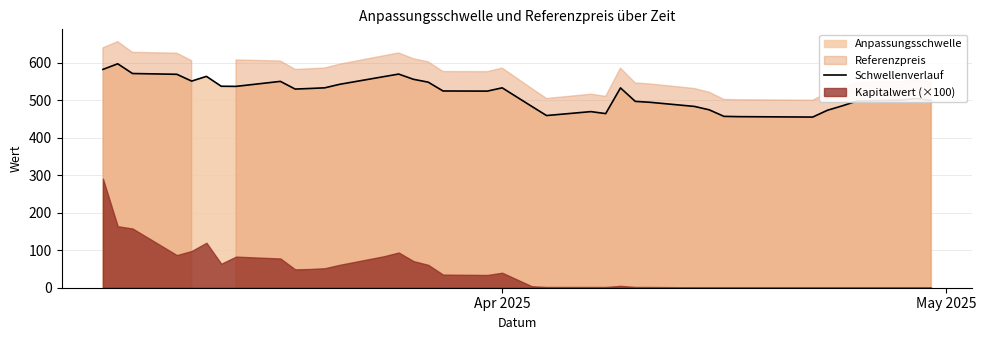

What is the minimum value for Schwellenverlauf?

455.3